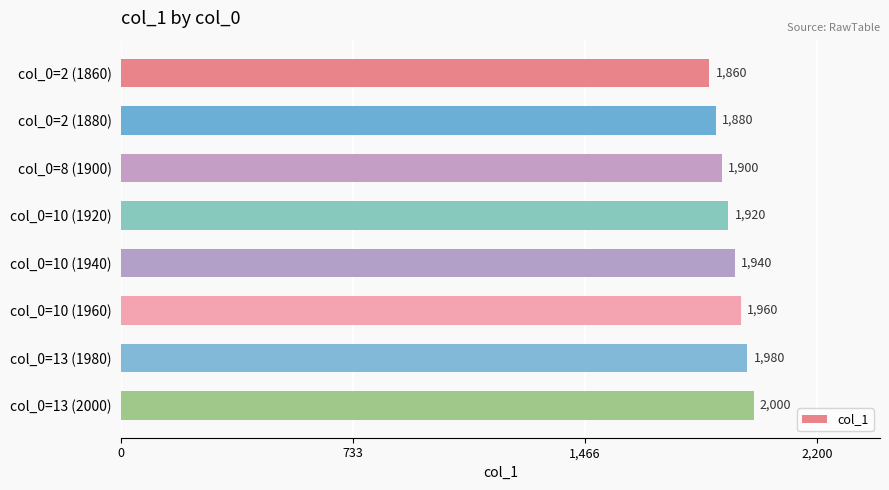

What is the change in value from col_0=10 (1920) to col_0=13 (1980)?

+60